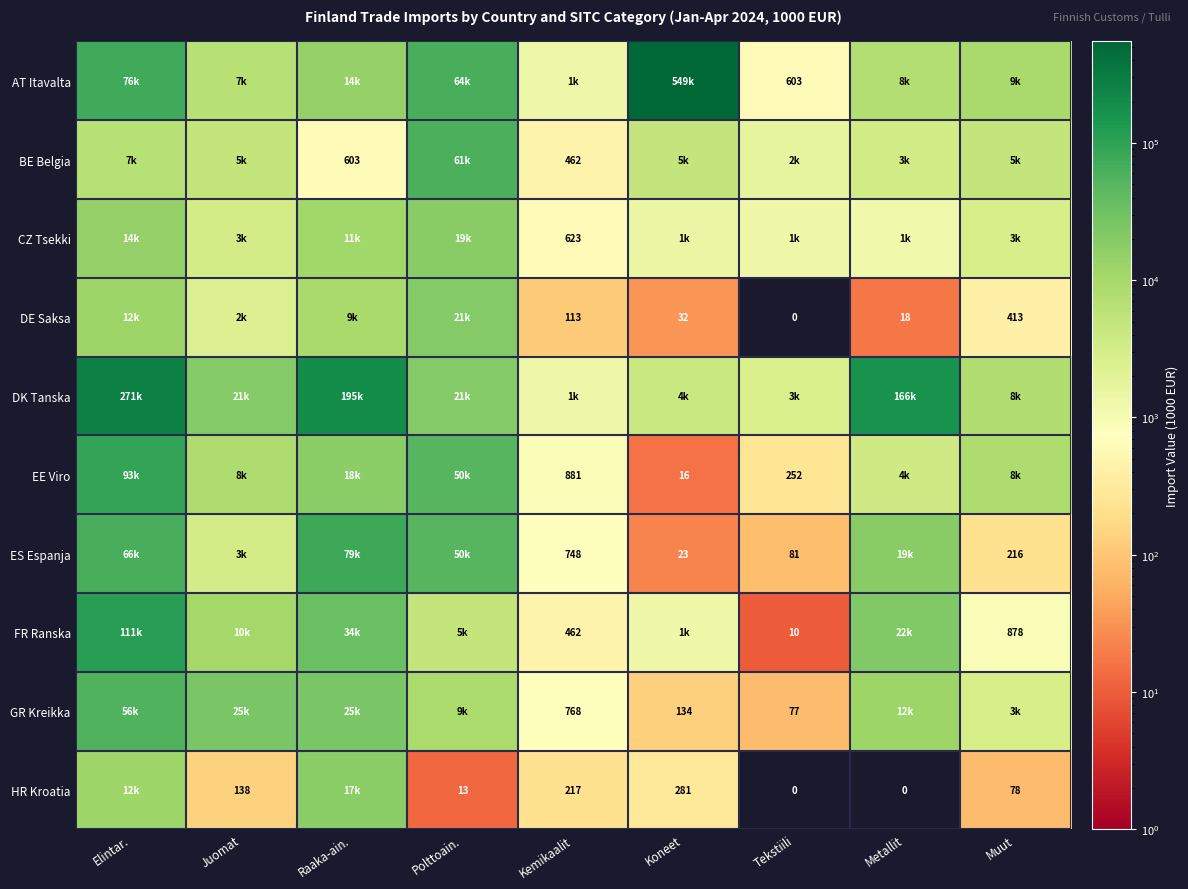

Count the number of data series in this chart.

10